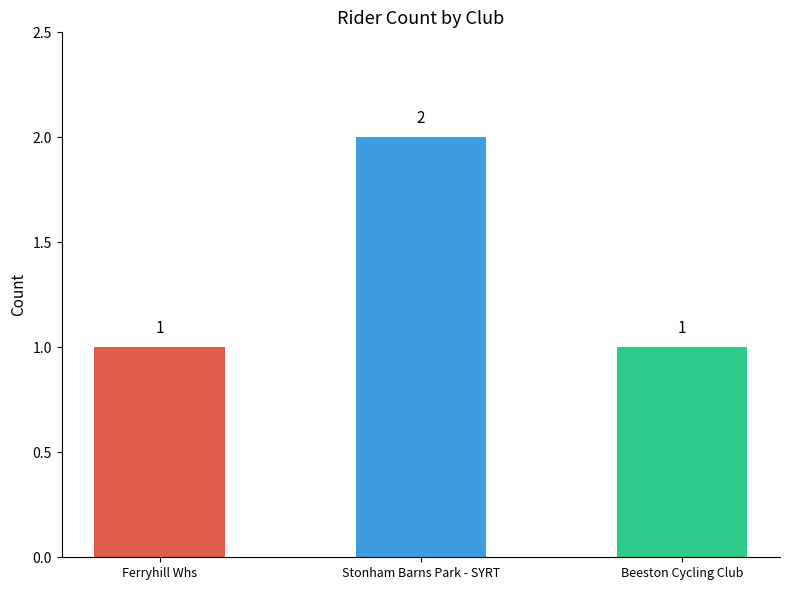

What position from the right is Ferryhill Whs?

3